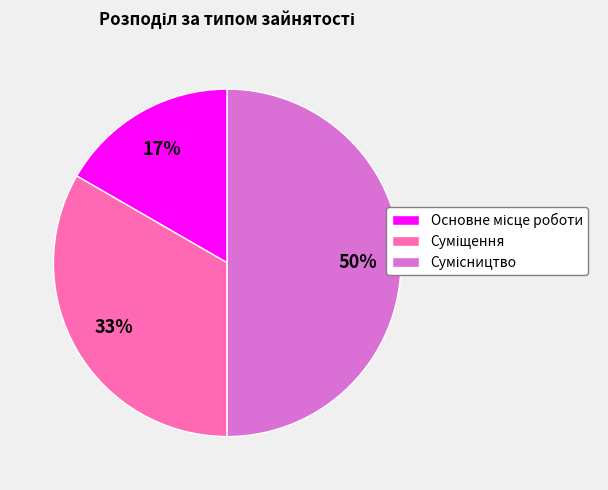

To the nearest percent, what is the average slice percentage?

33%